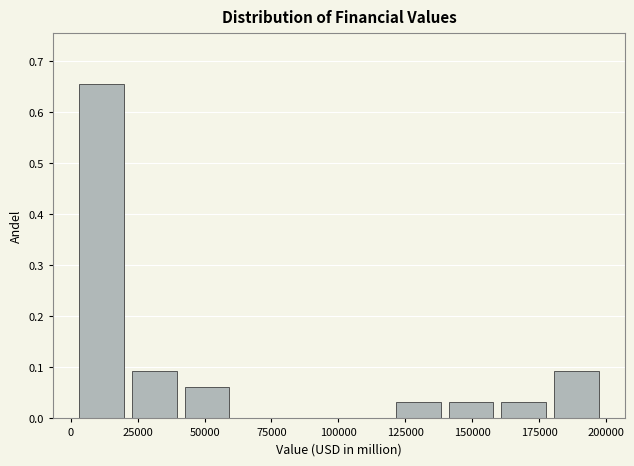

Read against the x-axis, roughly where is the centre of the tallest bar?

10000